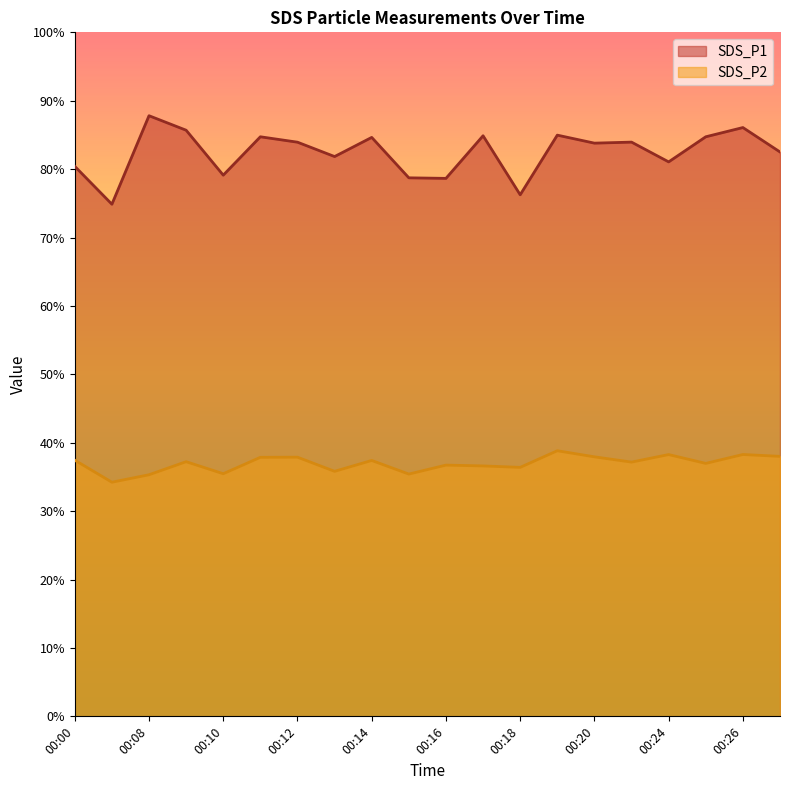

Which series has the largest total across all categories?

SDS_P1